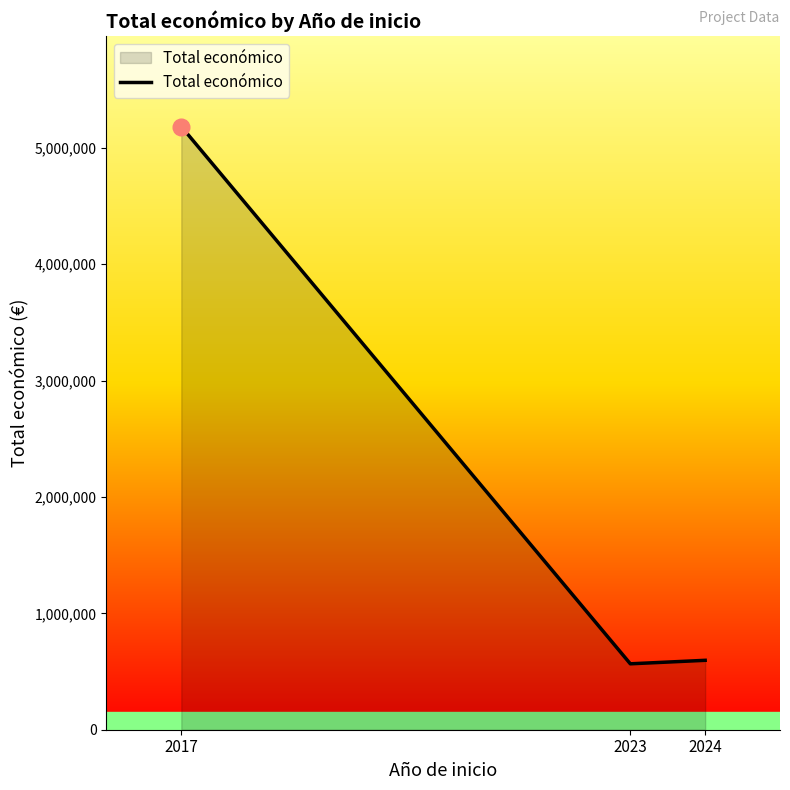

What is the smallest value displayed?

566298